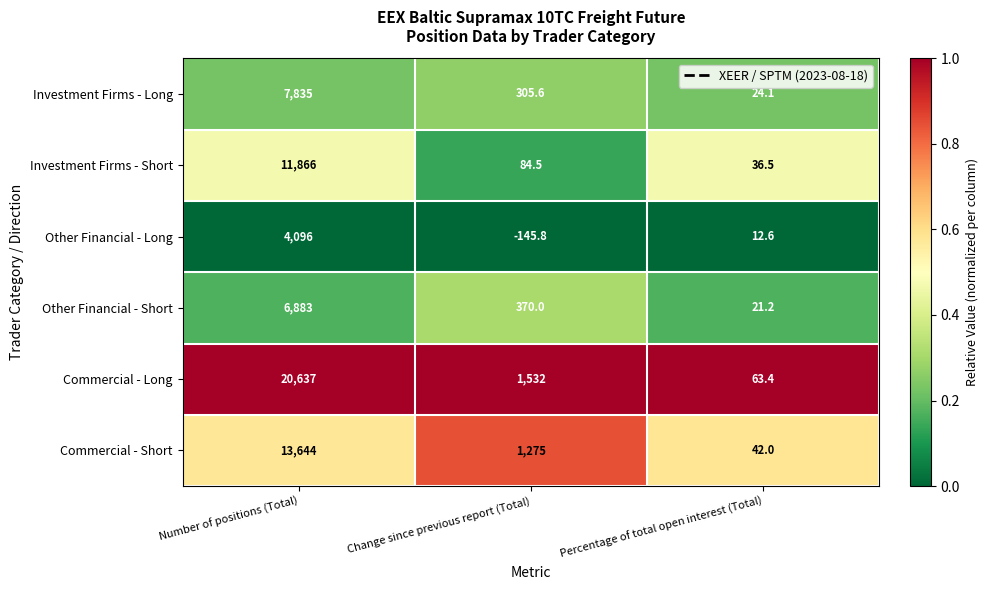

Reading left to right, transcribe all the data shown in this chart.

Investment Firms - Long: Number of positions (Total)=7835.0	Change since previous report (Total)=305.6	Percentage of total open interest (Total)=24.1
Investment Firms - Short: Number of positions (Total)=11866.0	Change since previous report (Total)=84.5	Percentage of total open interest (Total)=36.5
Other Financial - Long: Number of positions (Total)=4096.0	Change since previous report (Total)=-145.8	Percentage of total open interest (Total)=12.6
Other Financial - Short: Number of positions (Total)=6883.0	Change since previous report (Total)=370.0	Percentage of total open interest (Total)=21.2
Commercial - Long: Number of positions (Total)=20637.0	Change since previous report (Total)=1532.0	Percentage of total open interest (Total)=63.4
Commercial - Short: Number of positions (Total)=13644.0	Change since previous report (Total)=1275.0	Percentage of total open interest (Total)=42.0